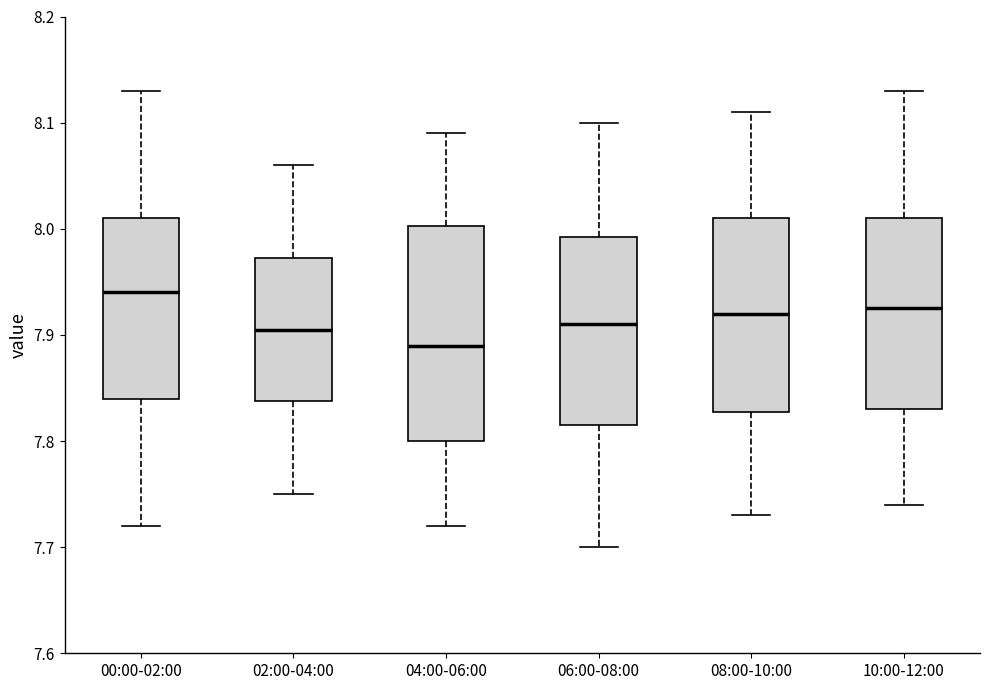

Which box's median line is the lowest?

04:00-06:00